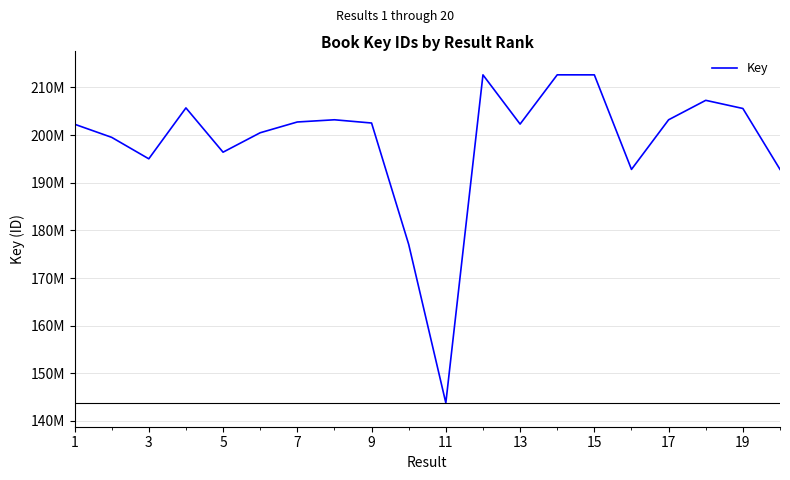

Is this an area chart (filled region under the line)?

No